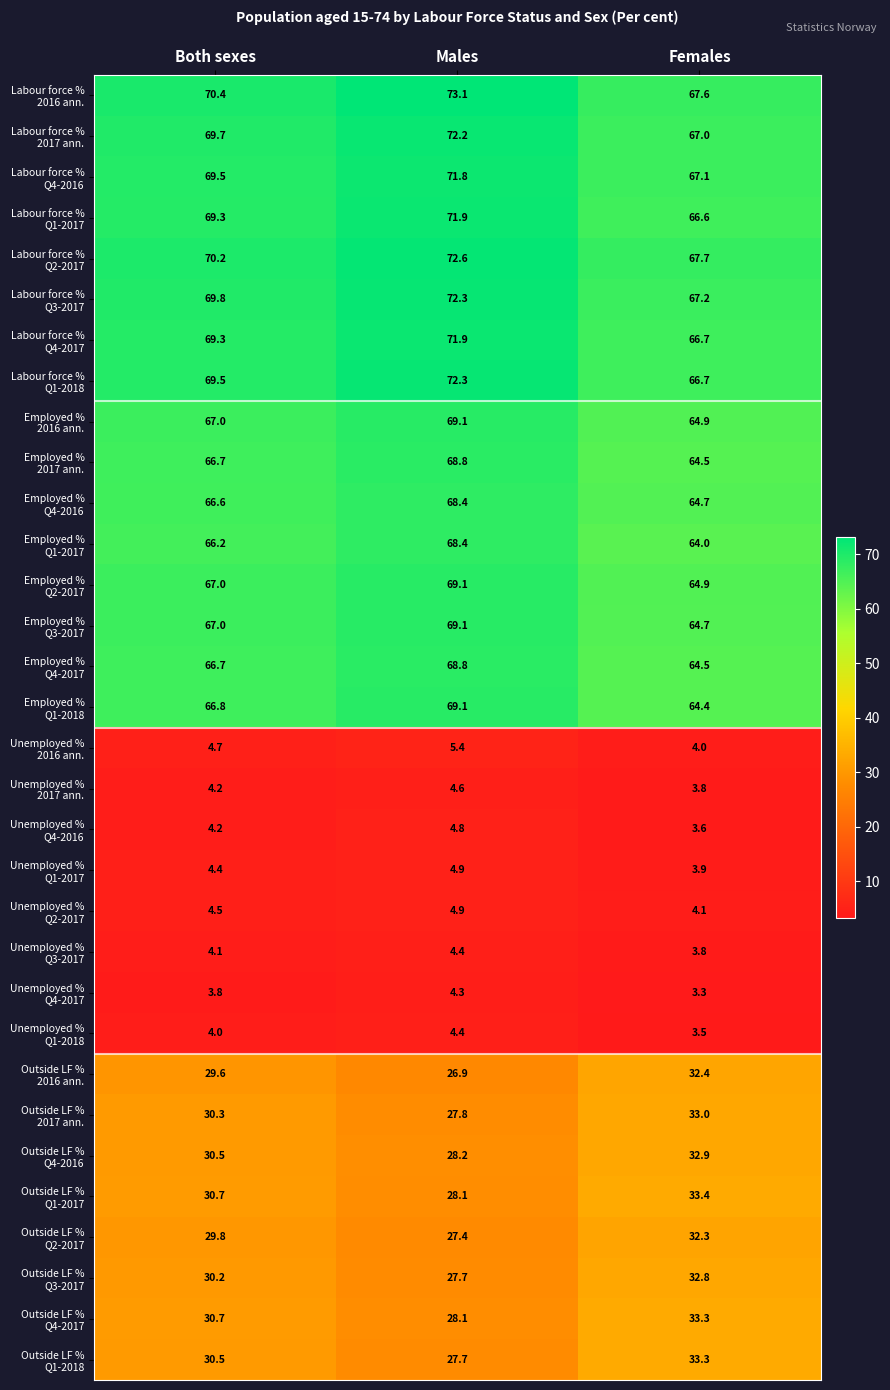

Which label corresponds to the largest value in the chart?

Males